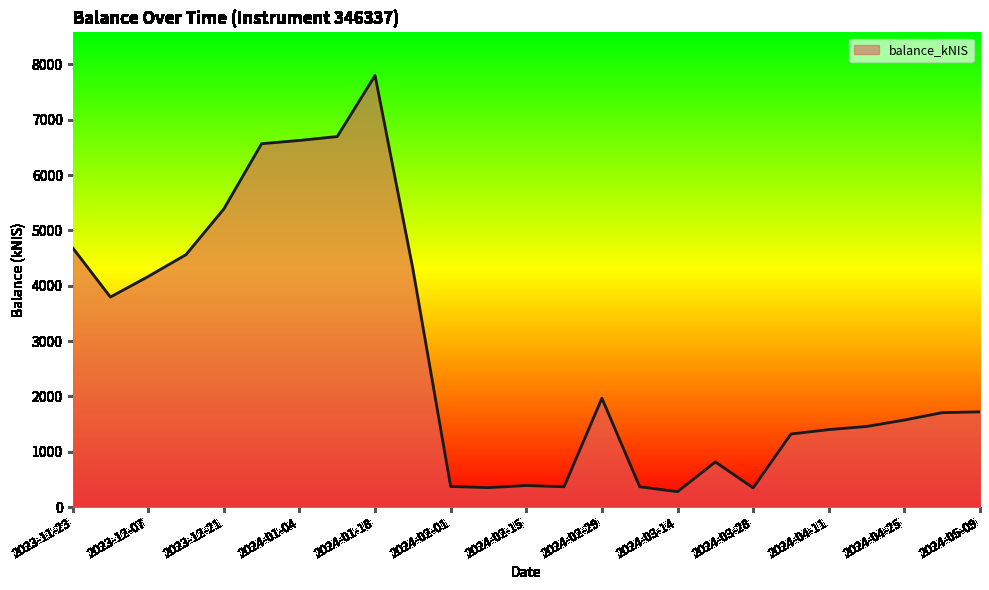

What is the difference between the maximum and minimum values?

7520.1